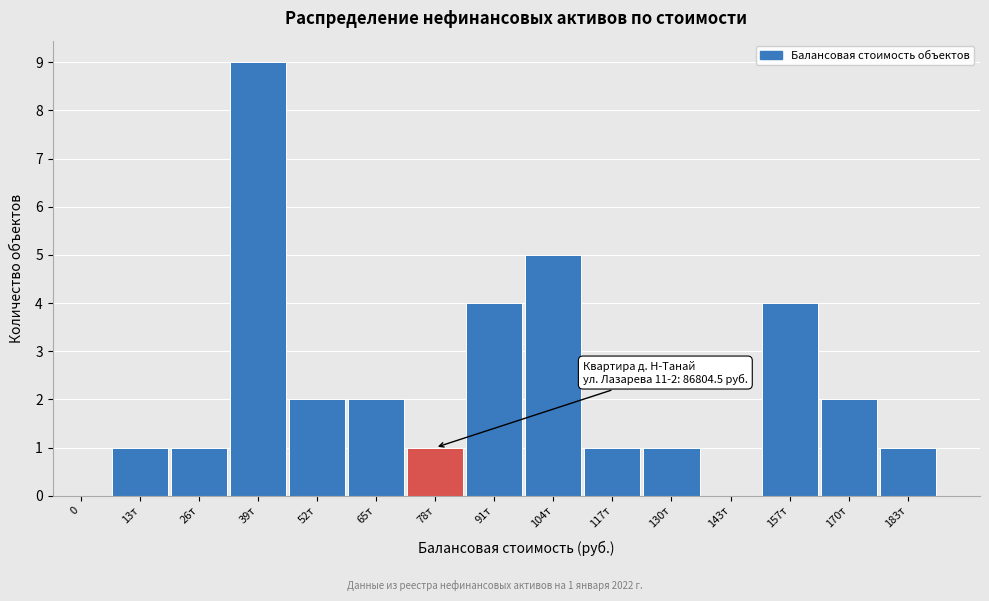

Approximately how many times larger is the value at 130т compared to 52т?

0.5